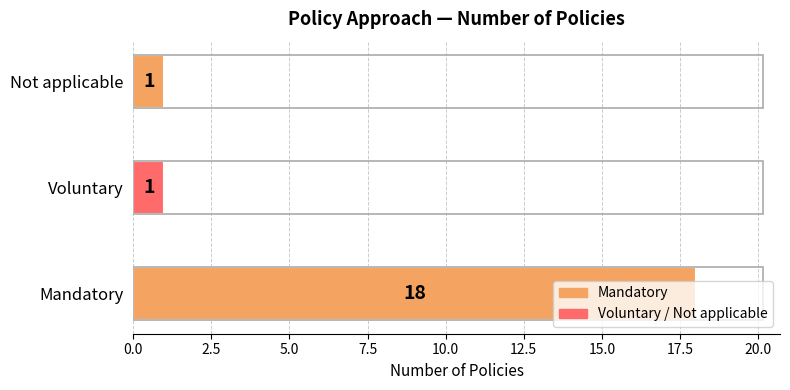

What is the average value?

7